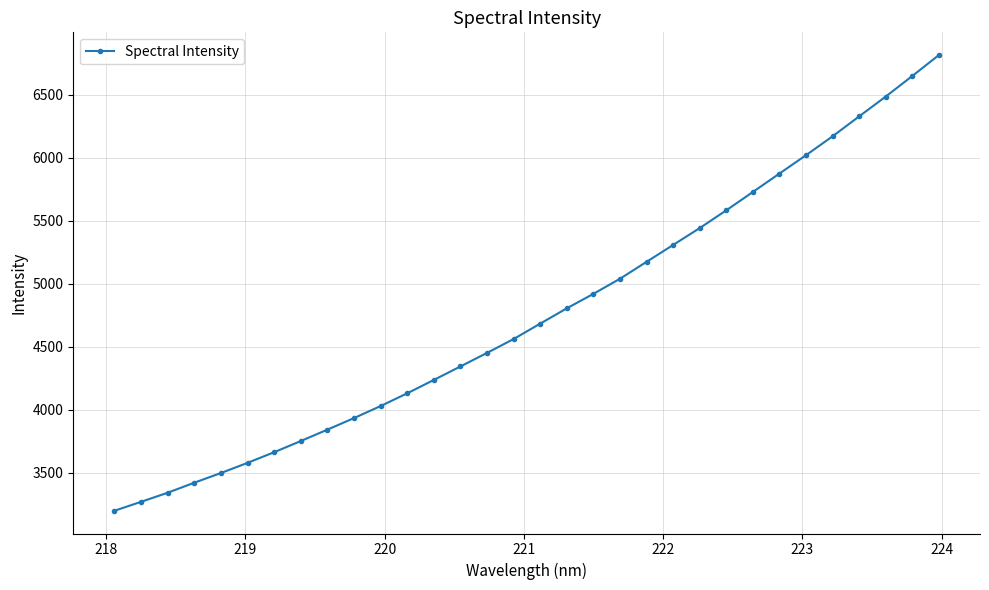

True or false: there are more than 2 points higher than both neighbors.

False